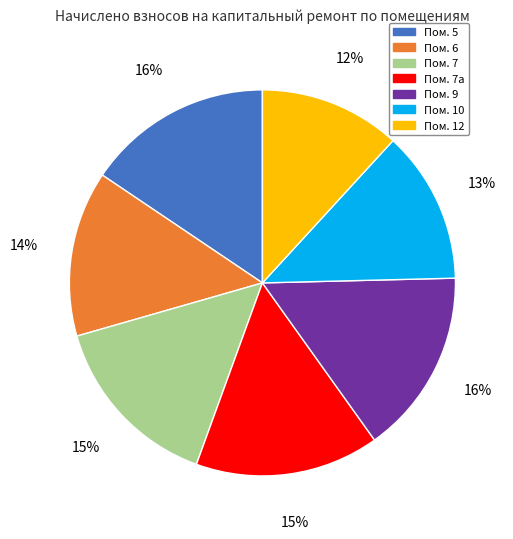

Is the sum of Пом. 5 and Пом. 7а greater than half?

No